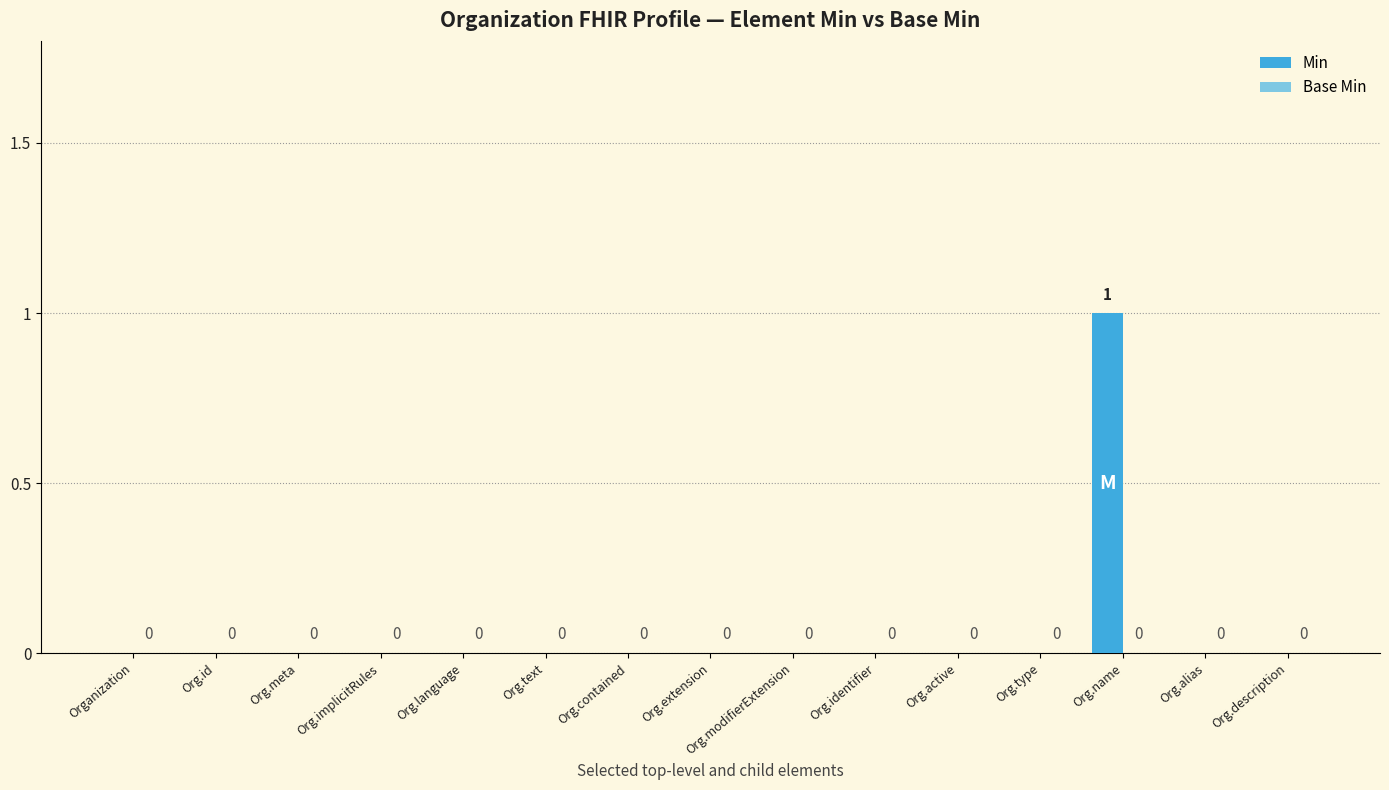

Which label corresponds to the largest value in the chart?

Org.name